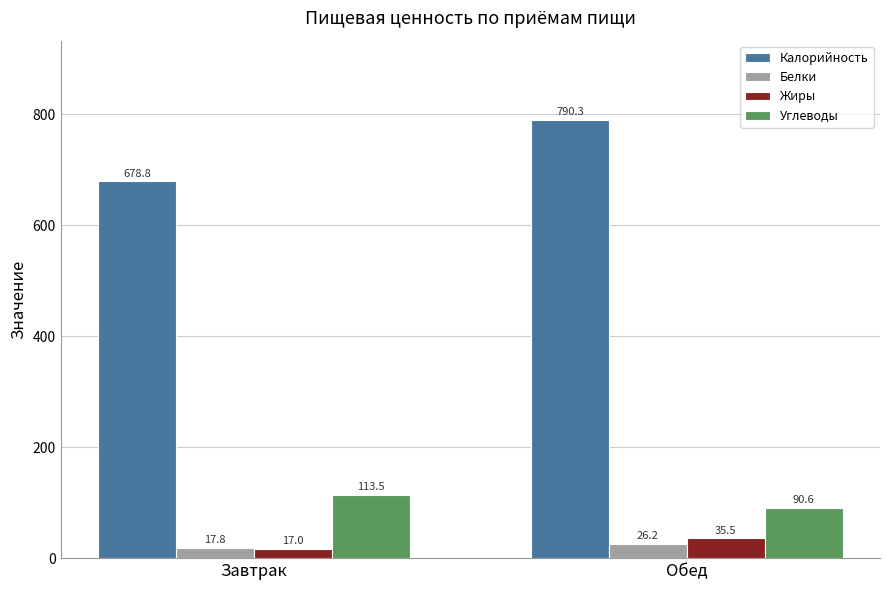

Reading left to right, transcribe all the data shown in this chart.

Калорийность: Завтрак=678.8	Обед=790.3
Белки: Завтрак=17.8	Обед=26.2
Жиры: Завтрак=17.0	Обед=35.5
Углеводы: Завтрак=113.5	Обед=90.6